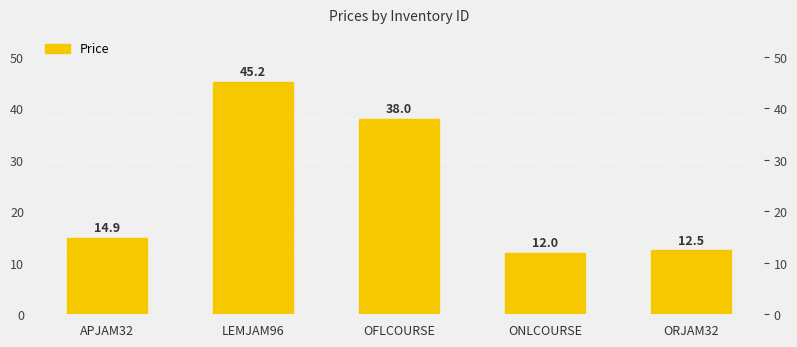

What is the smallest value displayed?

12.0